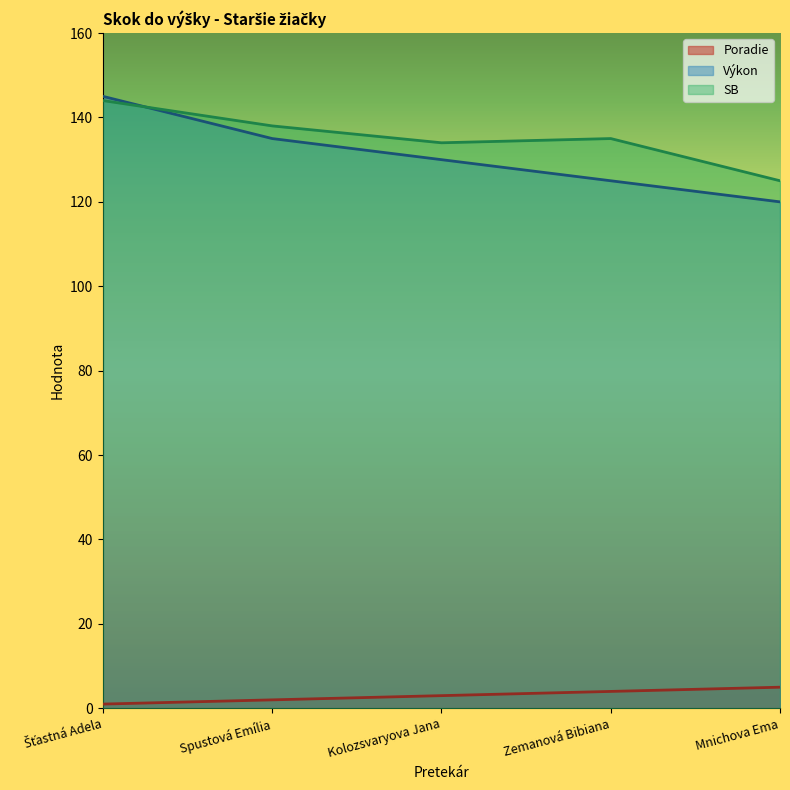

What is the sum of the Poradie values at Spustová Emília and Zemanová Bibiana?

6